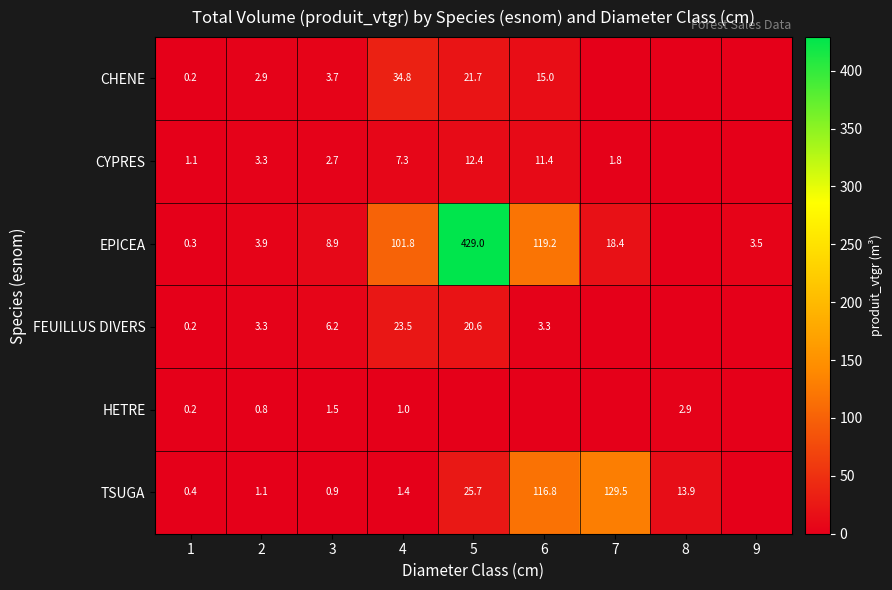

The CYPRES series shows 1.5 at 1. True or false?

False